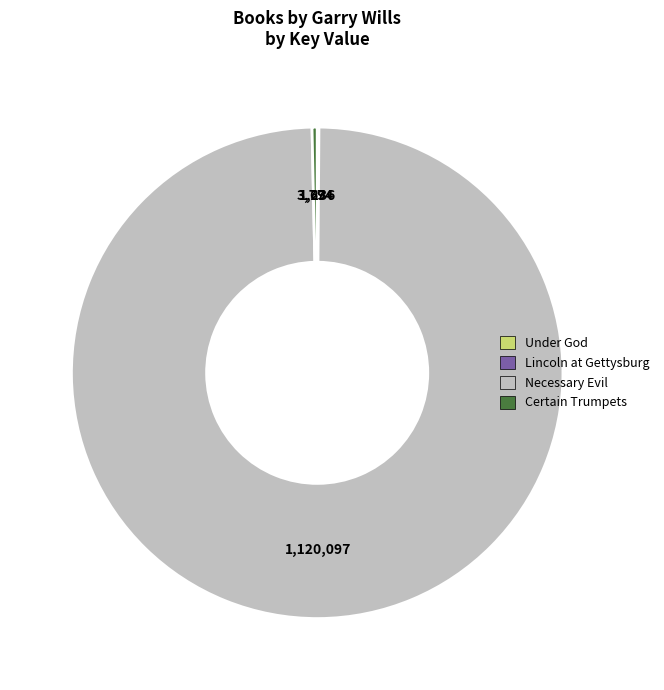

Which category accounts for the majority?

Necessary Evil